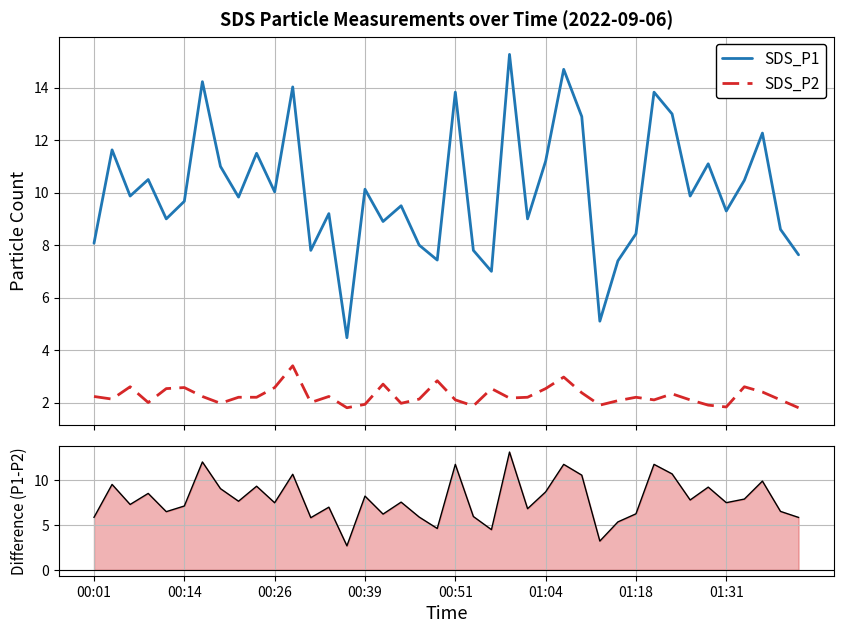

What is the minimum value for SDS_P1?

4.5